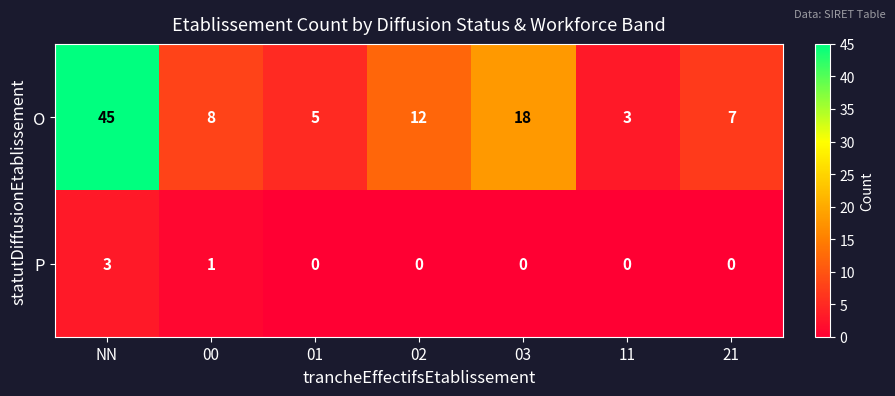

At which label is P closest to 1?

00